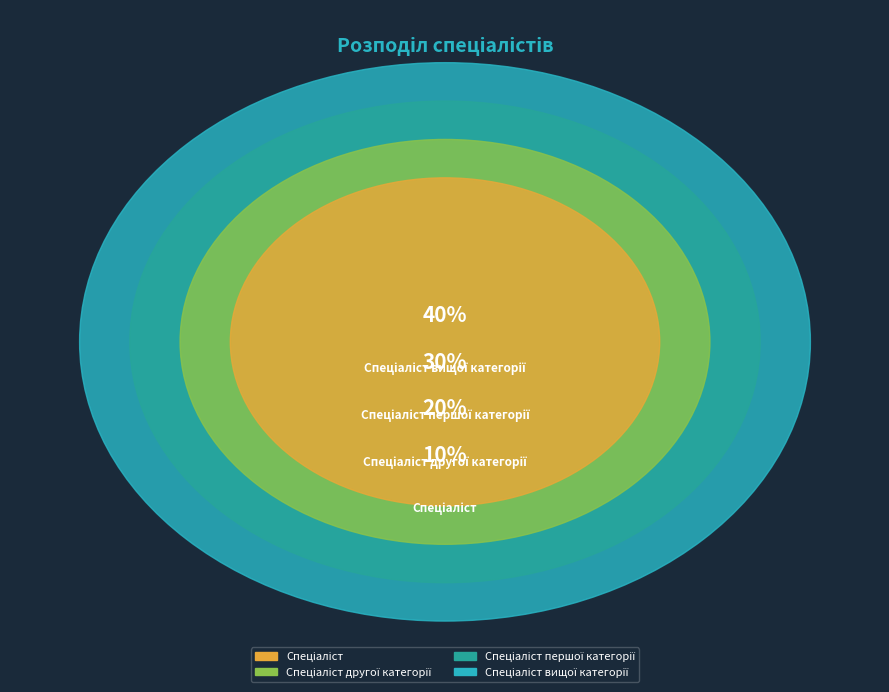

Which category has the biggest portion of the pie?

Спеціаліст вищої категорії